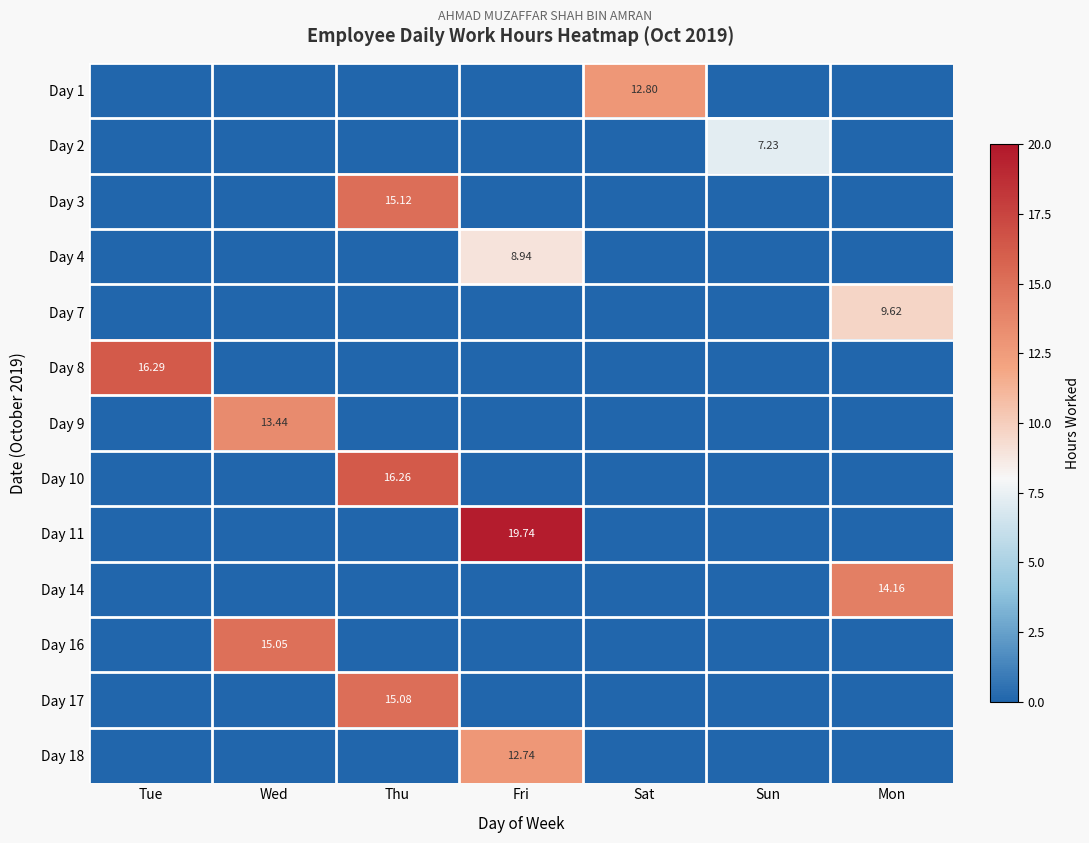

What is the maximum value shown in the chart?

19.7